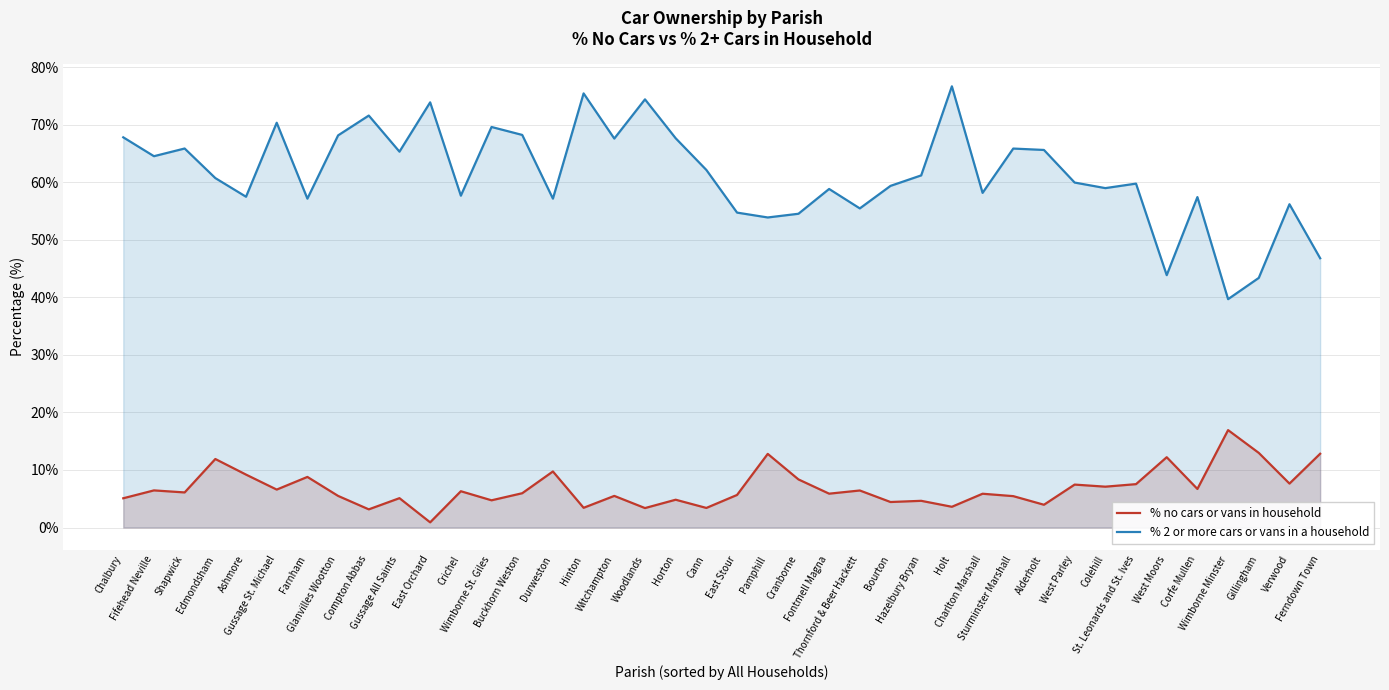

What is the minimum value shown in the chart?

0.9